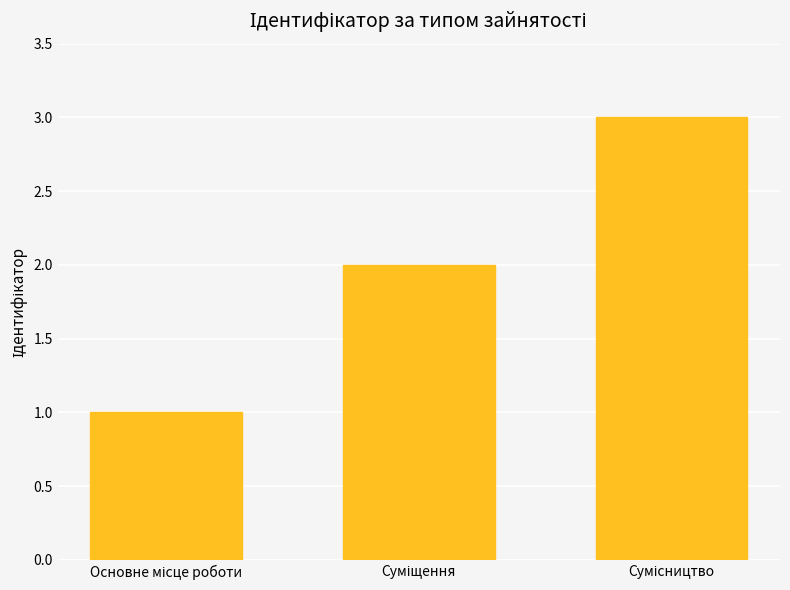

What is the maximum value shown in the chart?

3